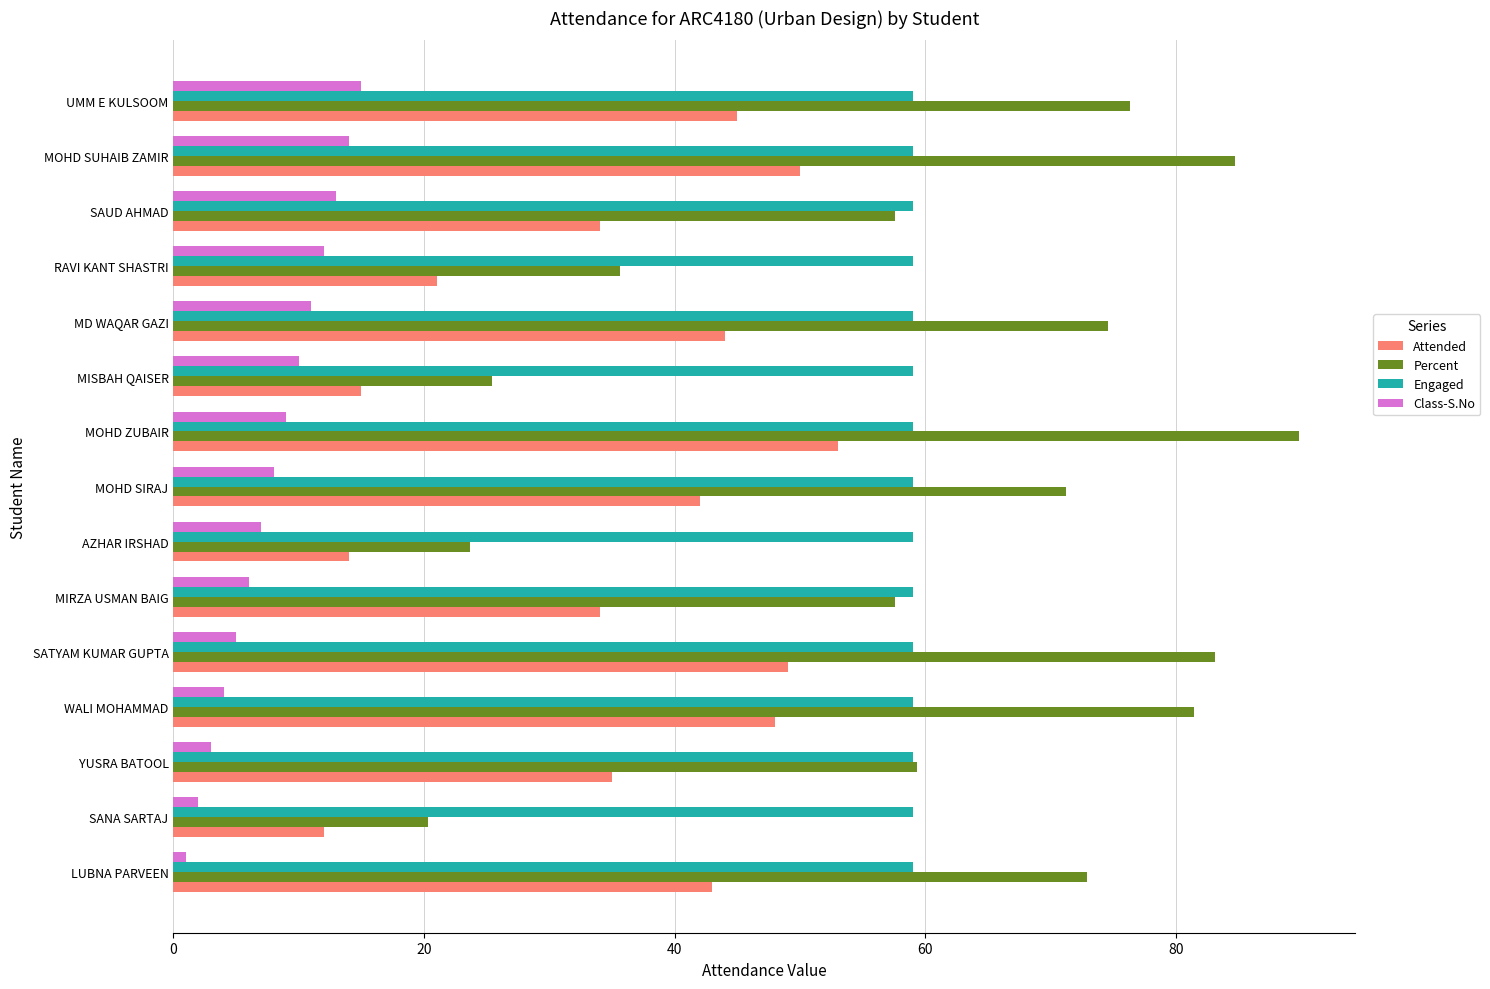

How many series are shown in this chart?

4